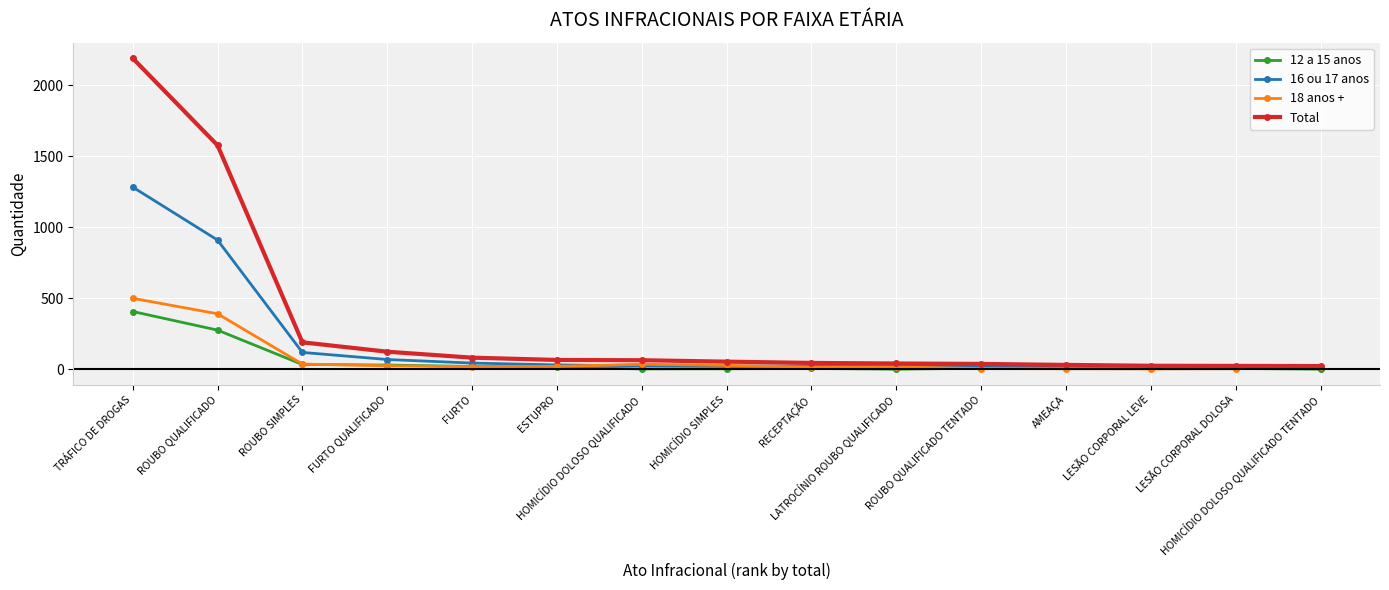

Which series has the widest spread of values?

Total